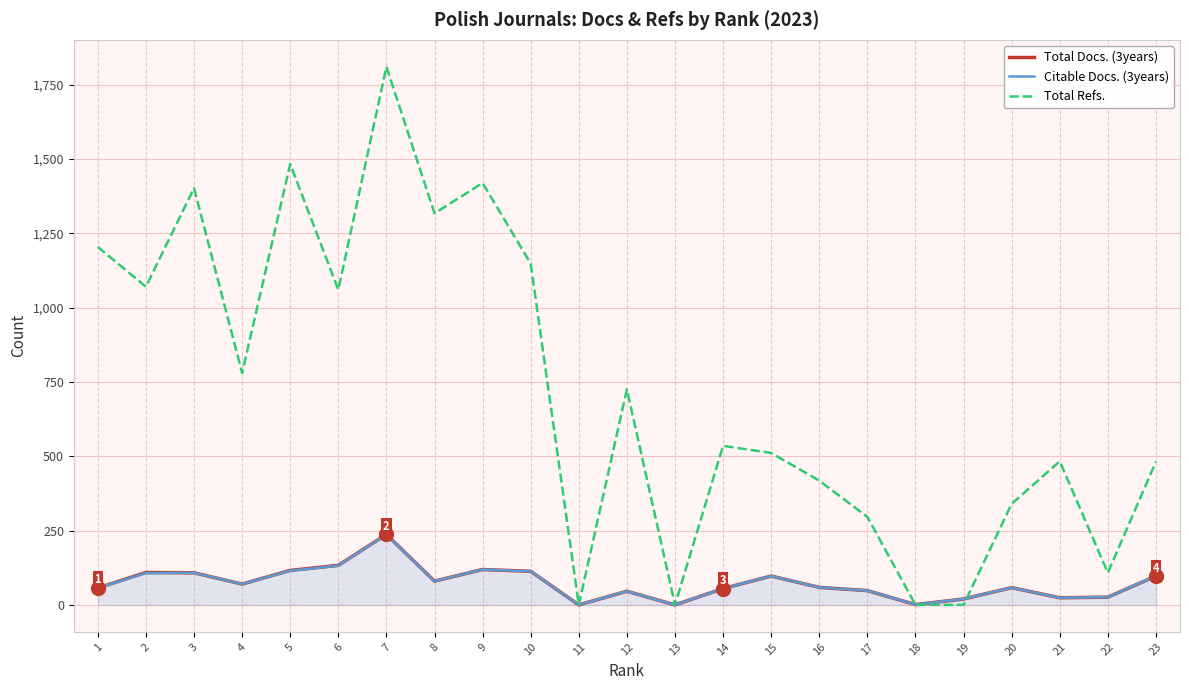

Which series changed the most between 7 and 23?

Total Refs.